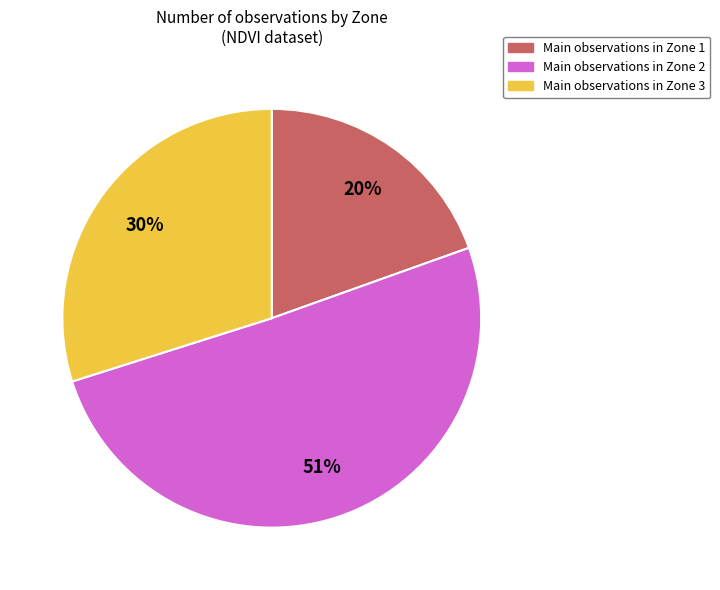

To the nearest percent, what portion does Main observations in Zone 1 represent?

20%